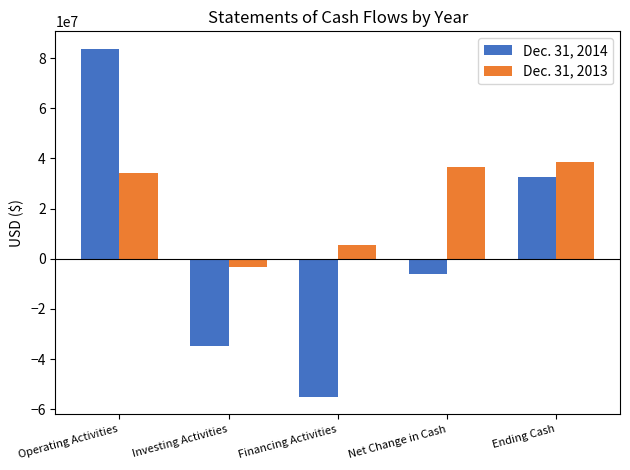

At which label does Dec. 31, 2013 reach its minimum?

Investing Activities